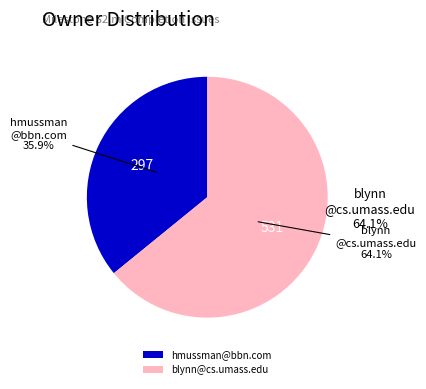

Count the number of slices in the pie.

2